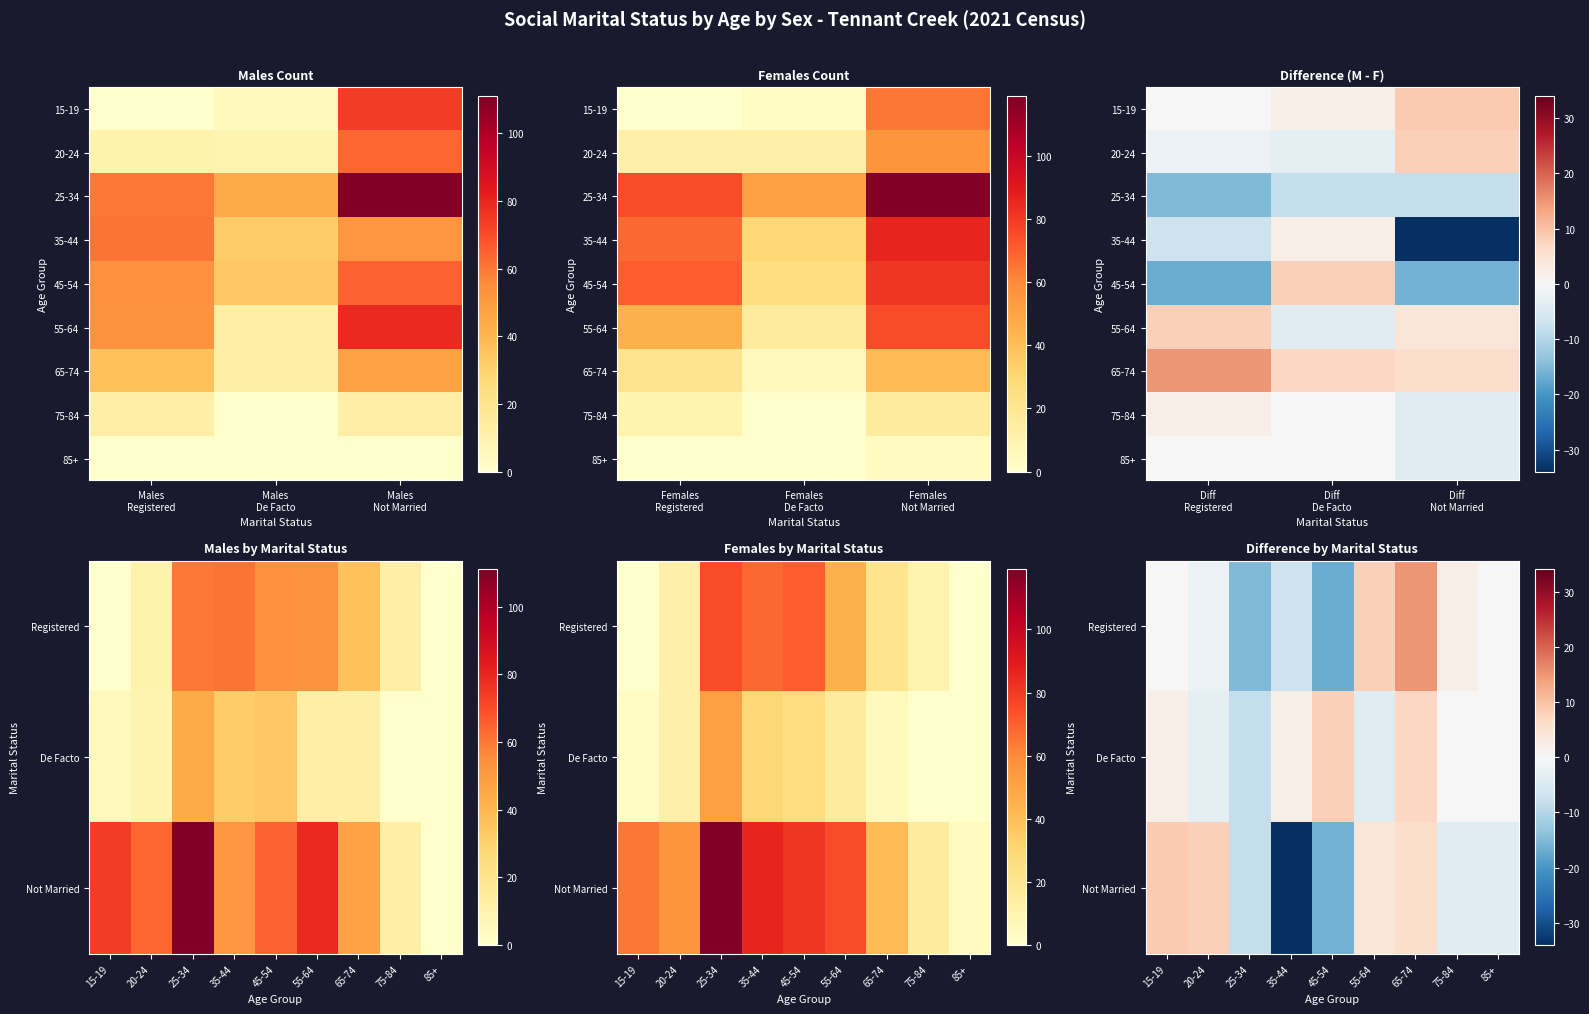

True or false: Males - De Facto has a value of 16 at 55-64.

False